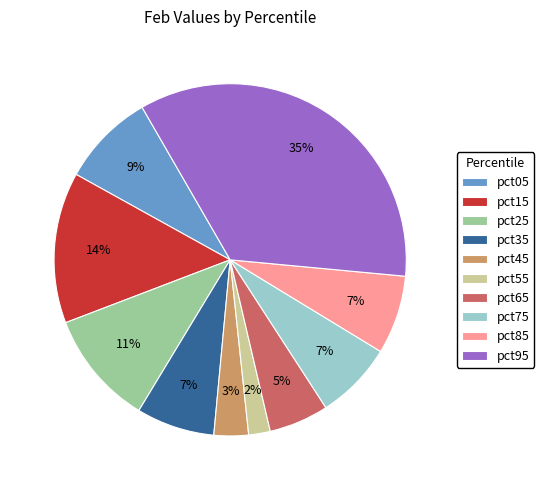

To the nearest percent, what is the combined percentage of pct35 and pct15?

21%